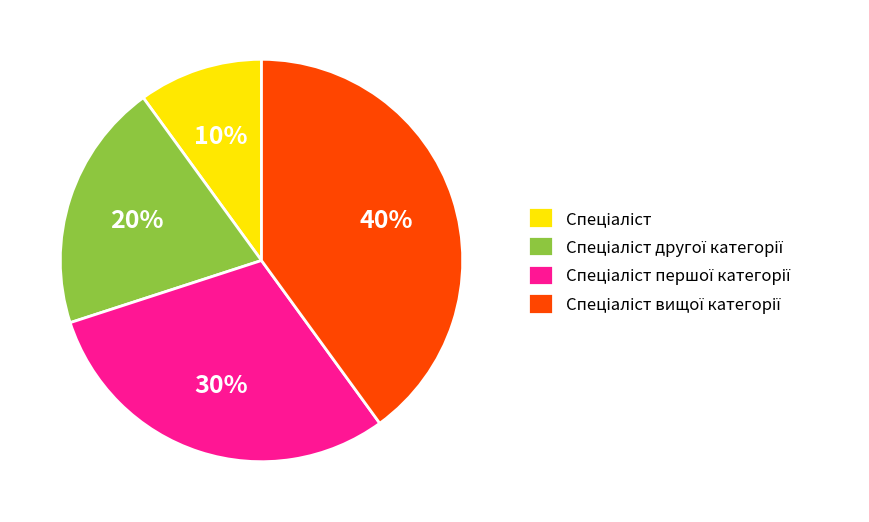

To the nearest percent, what is the average slice percentage?

25%